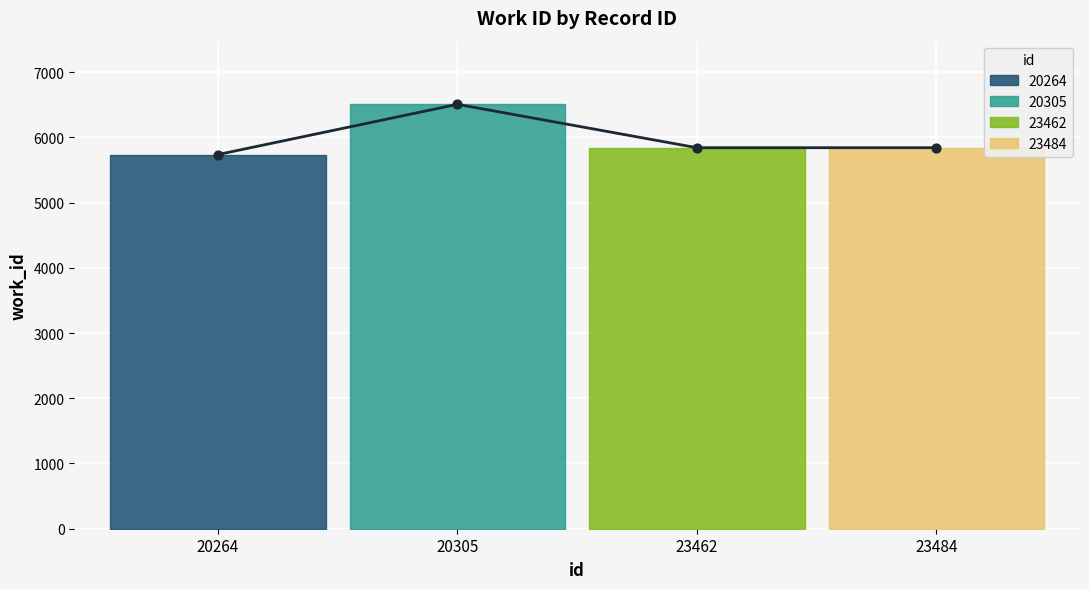

Between 20264 and 20305, which is larger?

20305